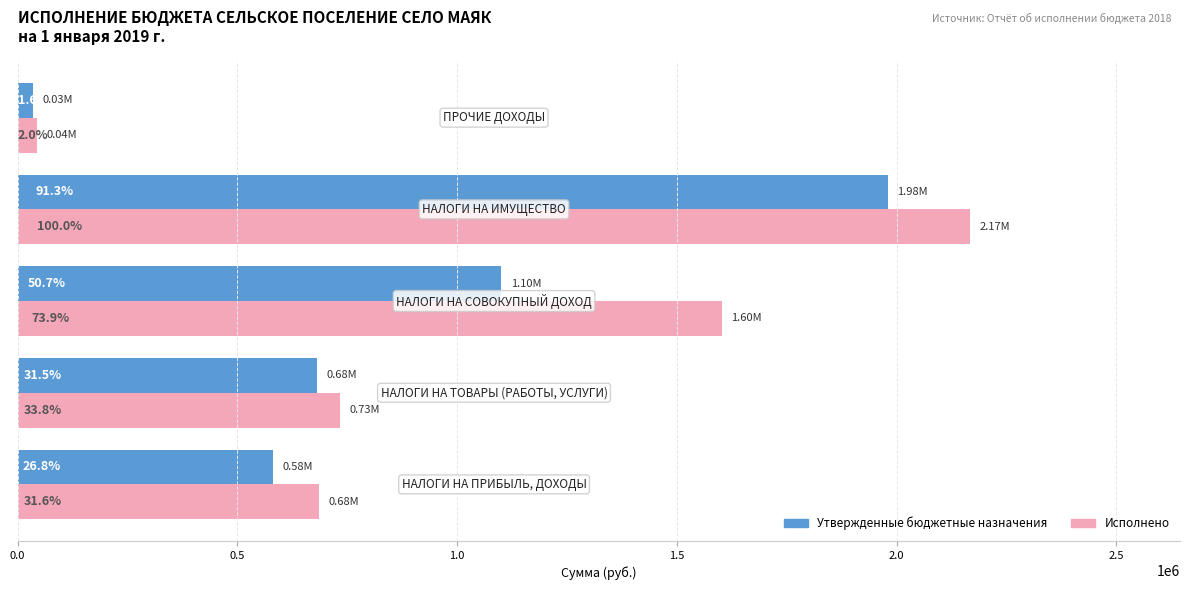

How many distinct data groups are displayed?

2